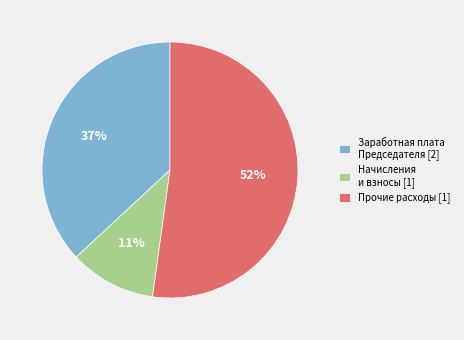

To the nearest percent, what is the difference between the Прочие расходы [1] and Заработная плата Председателя [2] slice percentages?

15%